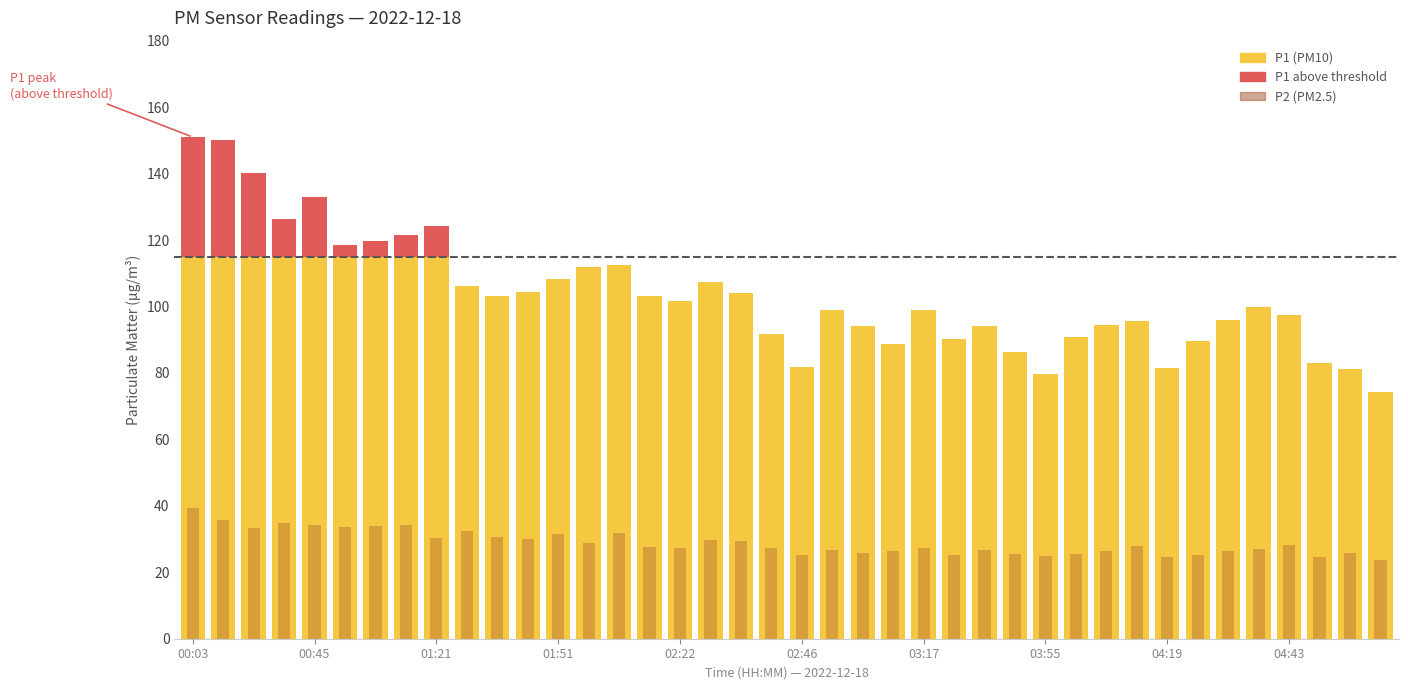

At which label is P2 closest to 31?

01:33